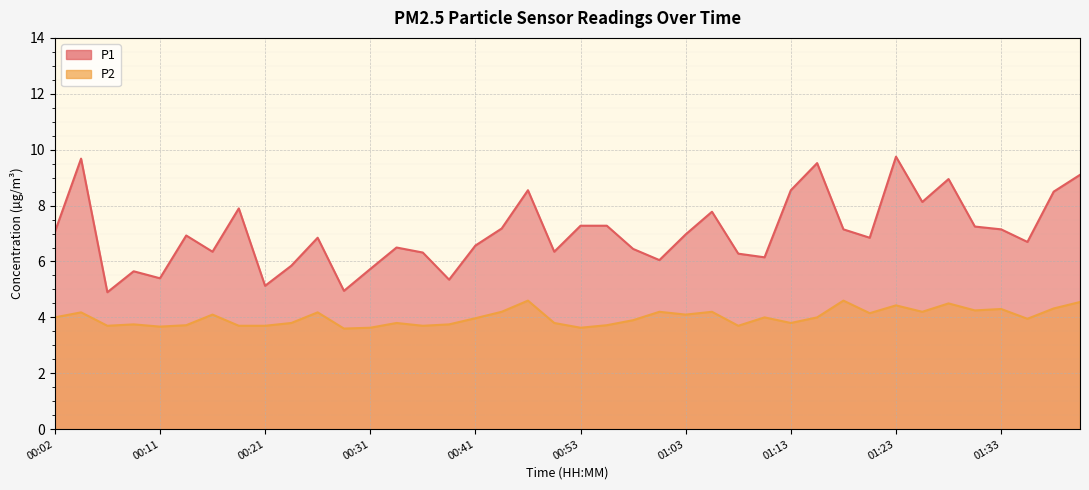

True or false: P2 and P1 cross at least once.

False